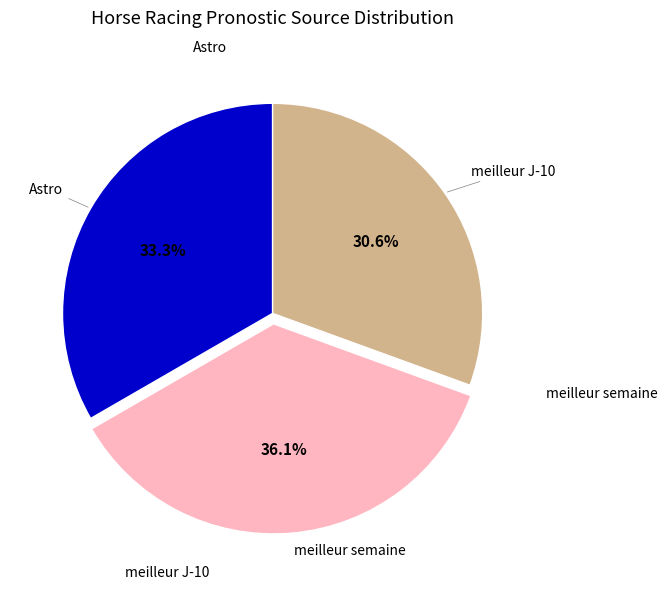

What is the largest slice in the pie chart?

meilleur semaine